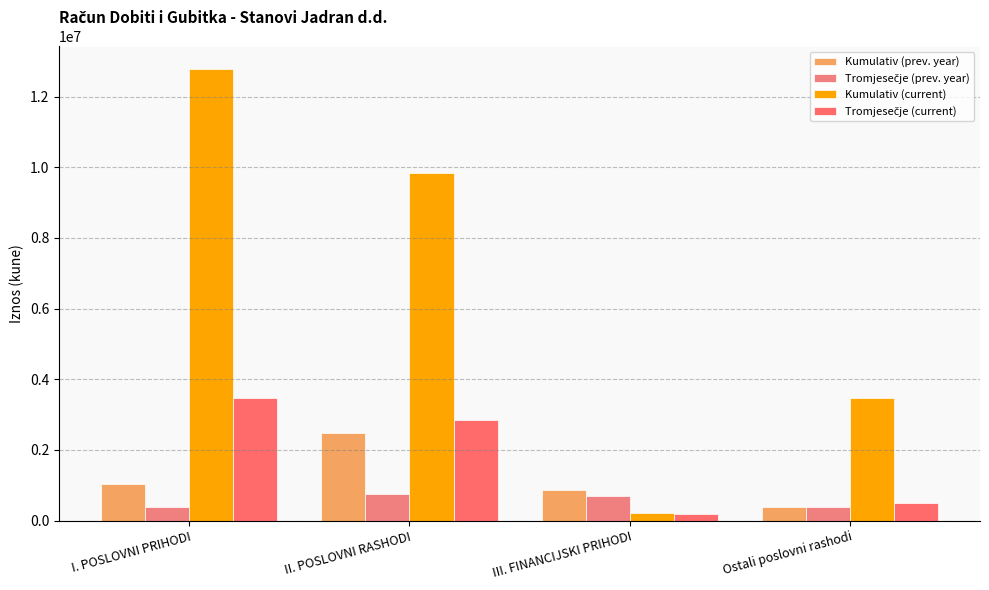

How many distinct data groups are displayed?

4